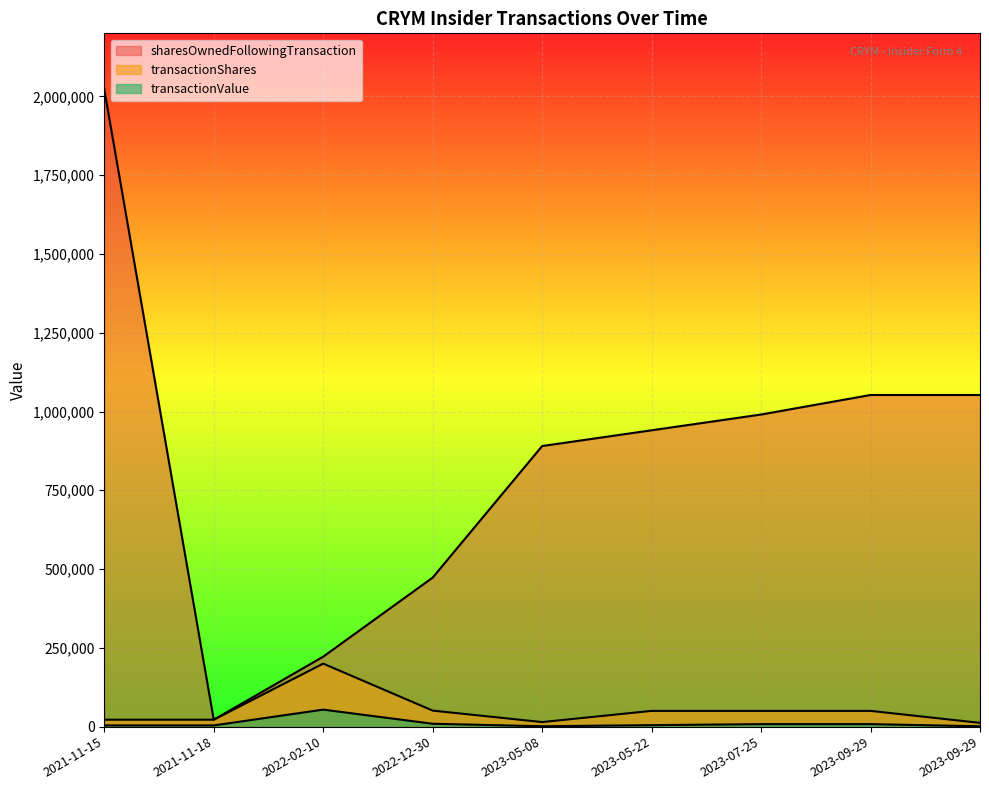

What is the label of the 6th point from the right?

2022-12-30